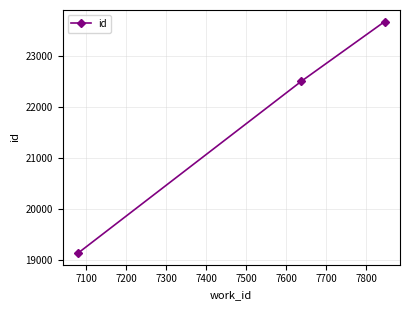

What is the value of the 1st point from the left?

19128